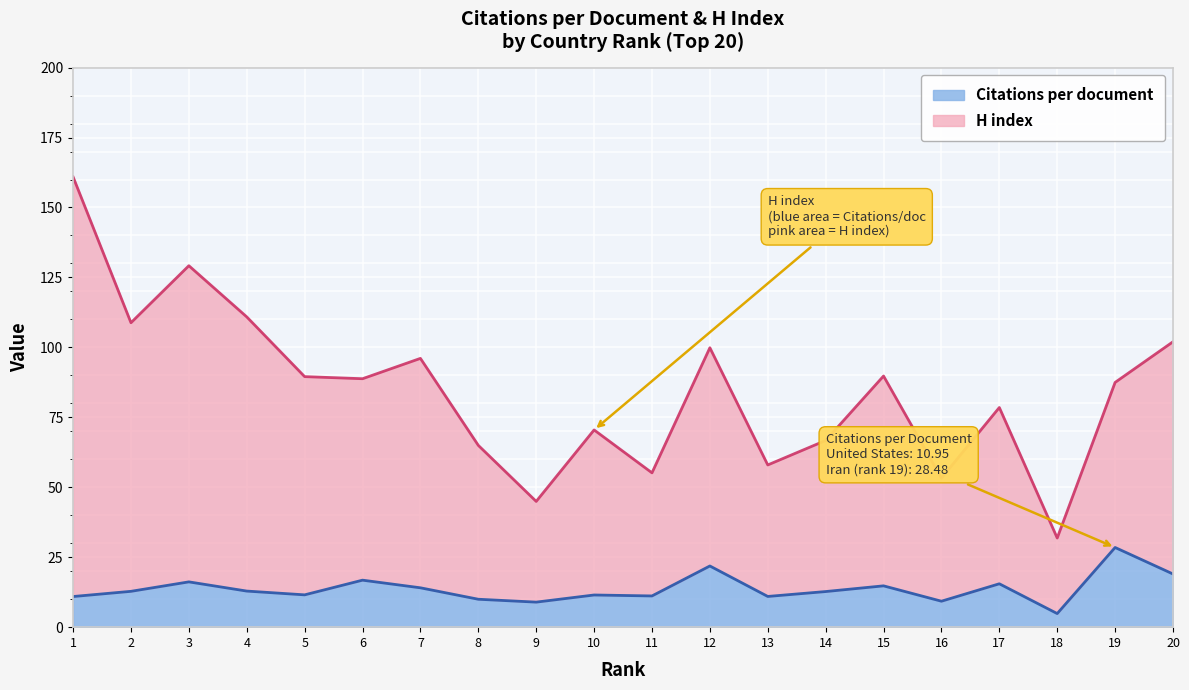

Reading left to right, list all the values displayed in this chart.

Citations per document: 10.9	12.8	16.2	12.9	11.6	16.8	14.1	10.0	8.9	11.5	11.2	21.9	11.0	12.7	14.8	9.3	15.5	4.9	28.5	19.0
H index: 160.9	108.8	129.2	110.9	89.5	88.8	96.1	65.0	45.0	70.5	55.2	99.9	58.0	66.7	89.8	53.3	78.5	31.9	87.5	102.0